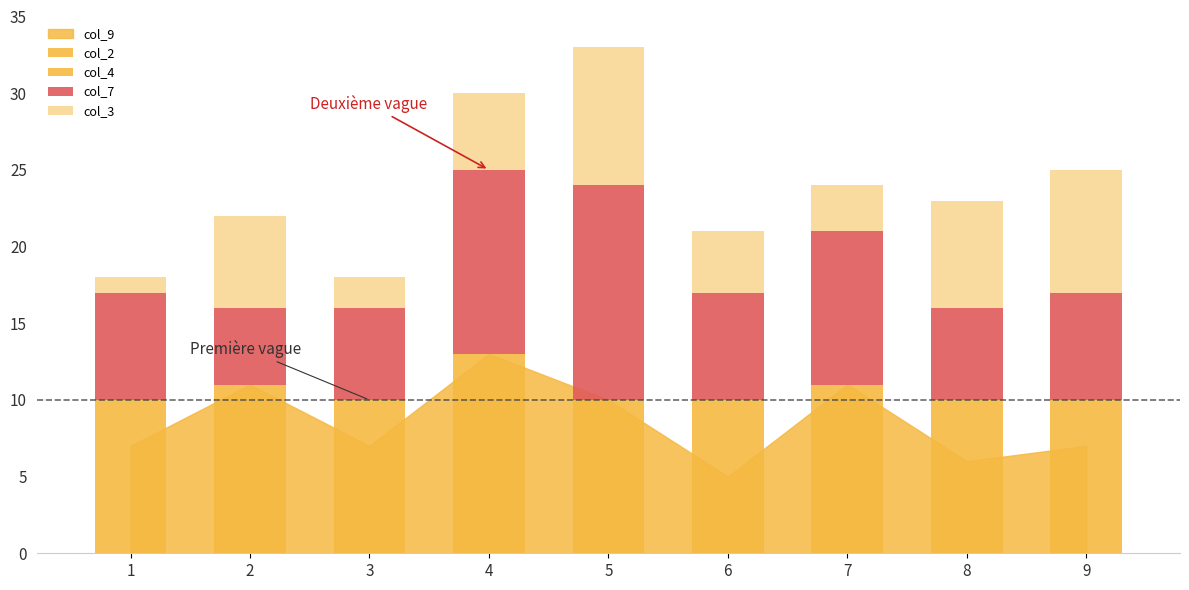

Count the col_2 values in the range 3 to 6.

5